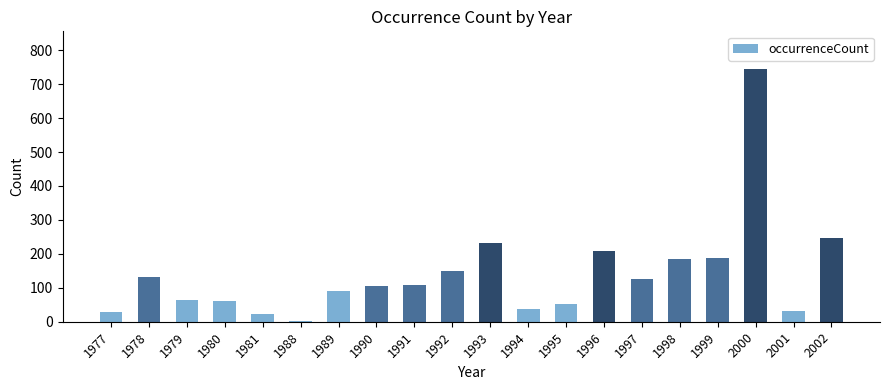

Which category has the highest value across all series?

2000